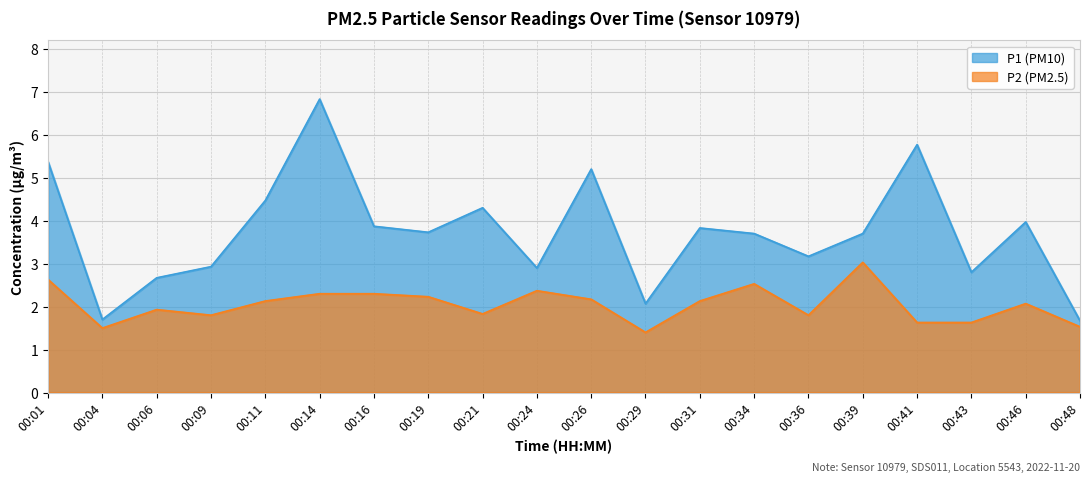

How many data points in P2 are less than 2?

9